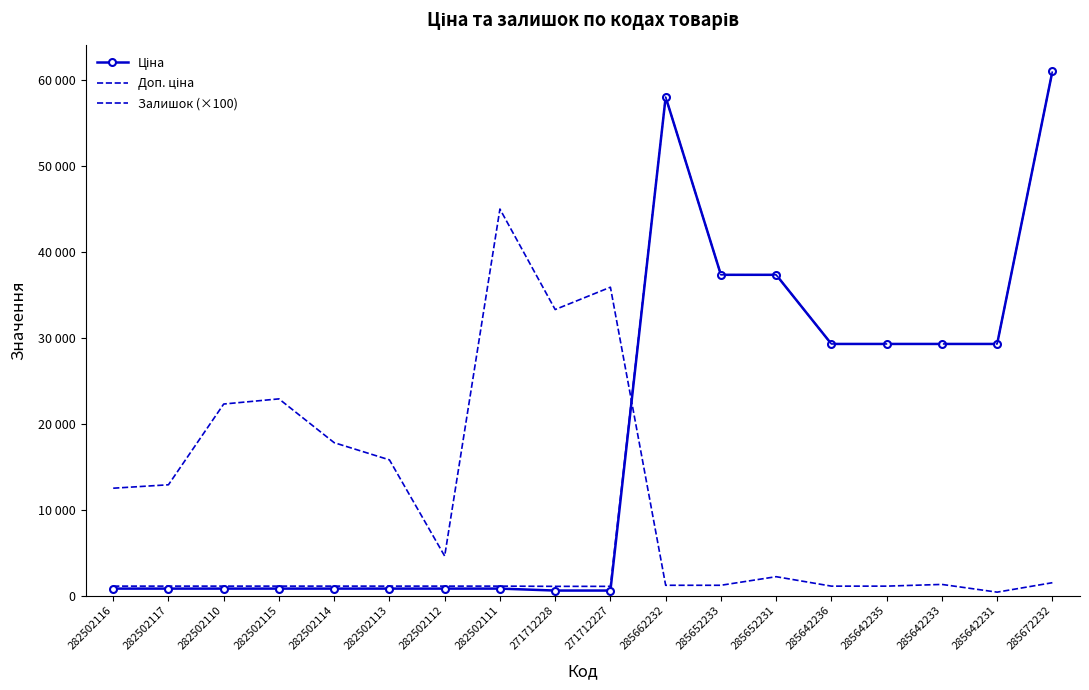

What is the sum of all Доп. ціна values?

321890.2